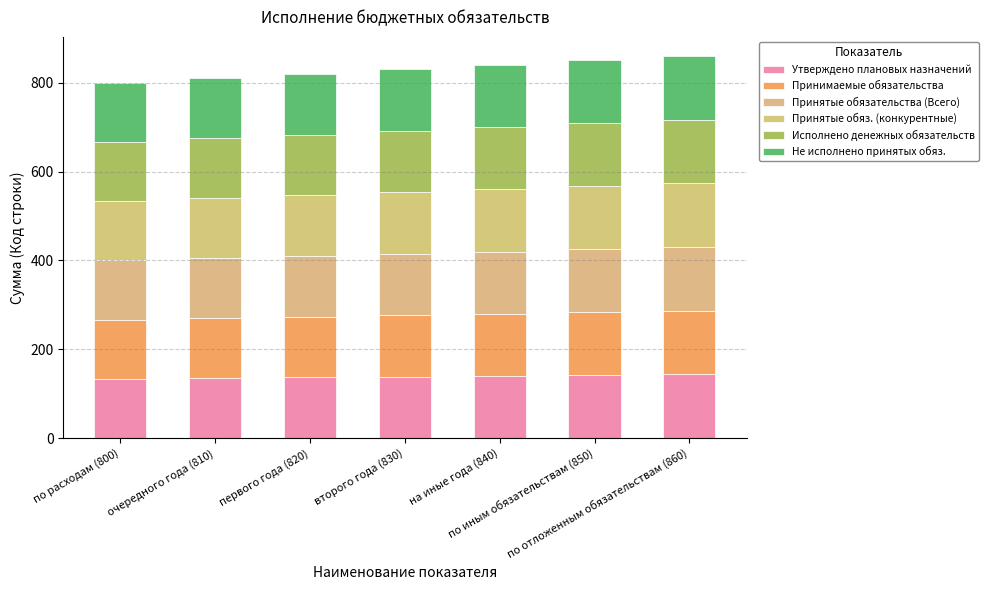

Count the number of data series in this chart.

6